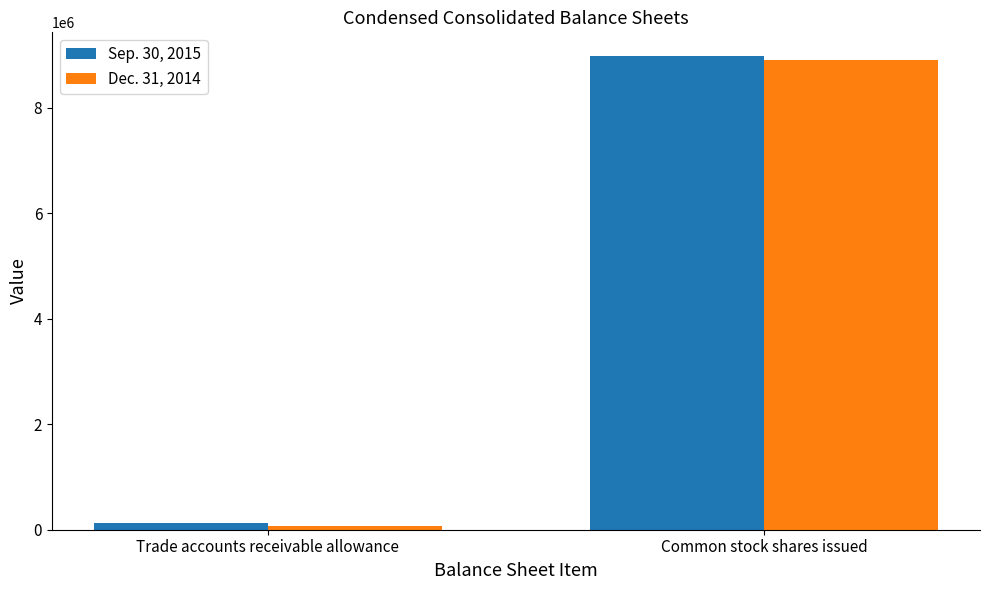

Reading left to right, what are all the values shown in this chart?

Sep. 30, 2015: Trade accounts receivable allowance=120000	Common stock shares issued=8982721
Dec. 31, 2014: Trade accounts receivable allowance=76000	Common stock shares issued=8914274